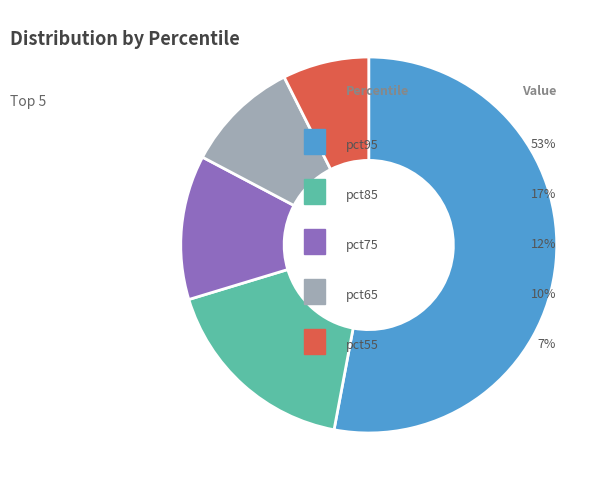

Is there a majority slice in this chart?

Yes